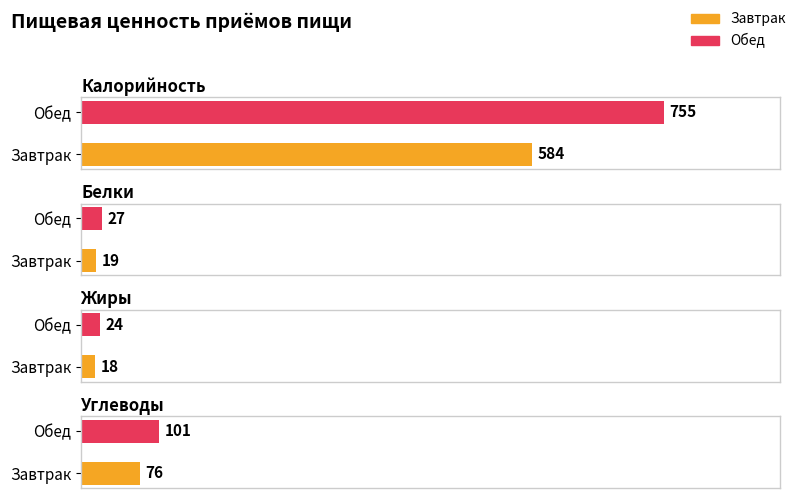

Count the Жиры values in the range 18 to 24.

2